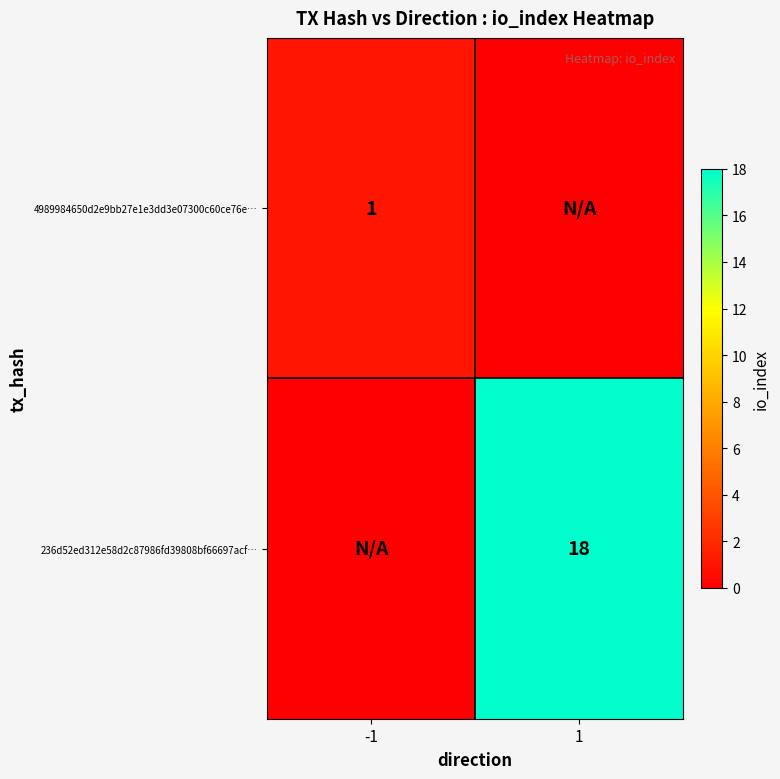

Is it true that 236d52ed312e58d2c87986fd39808bf66697acf… equals 31 at 1?

False